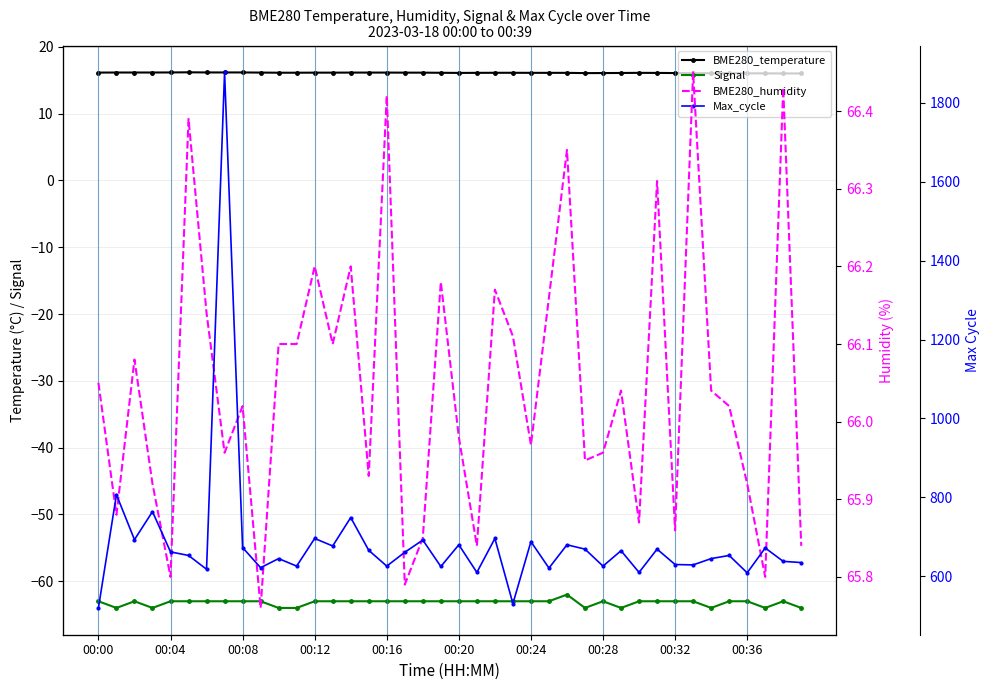

What is the minimum value shown in the chart?

-64.0